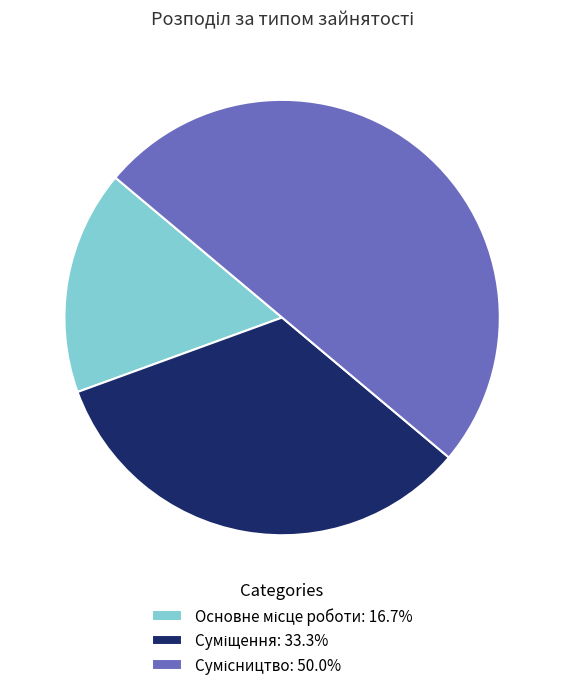

Is it true that Сумісництво is 50% of the pie?

True